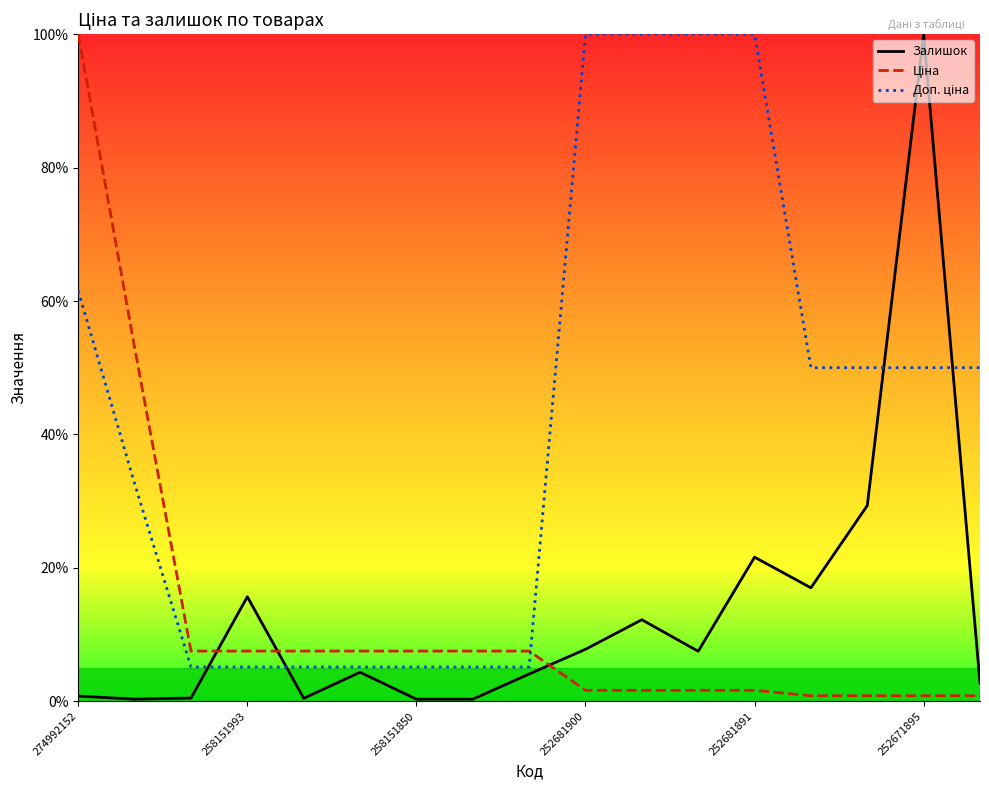

What is the highest value of the Залишок series?

100.0